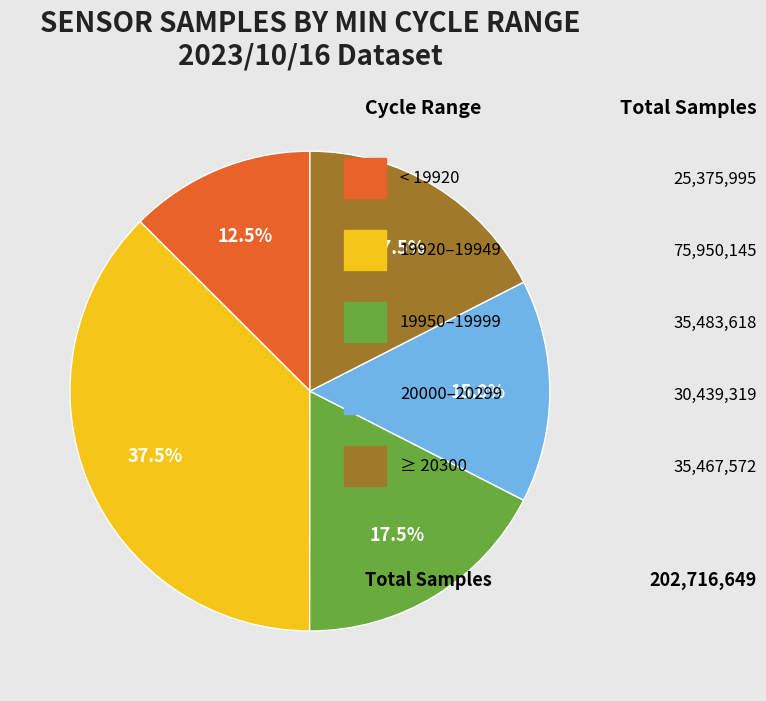

Is there any slice that represents more than half of the pie?

No